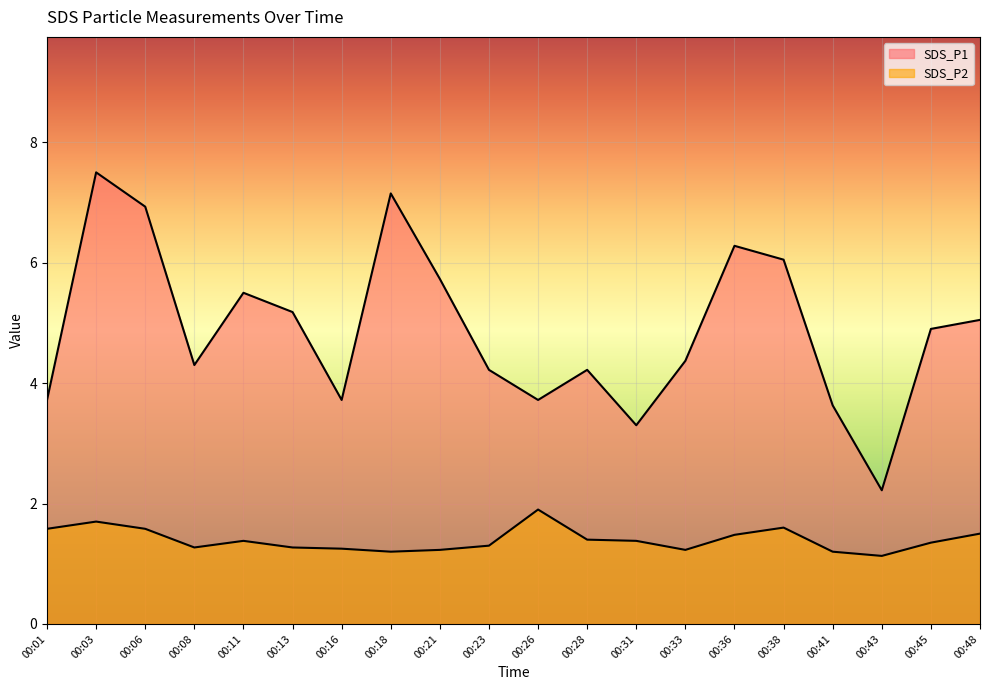

What is the value of the SDS_P2 point at the 11th from the left?

1.9